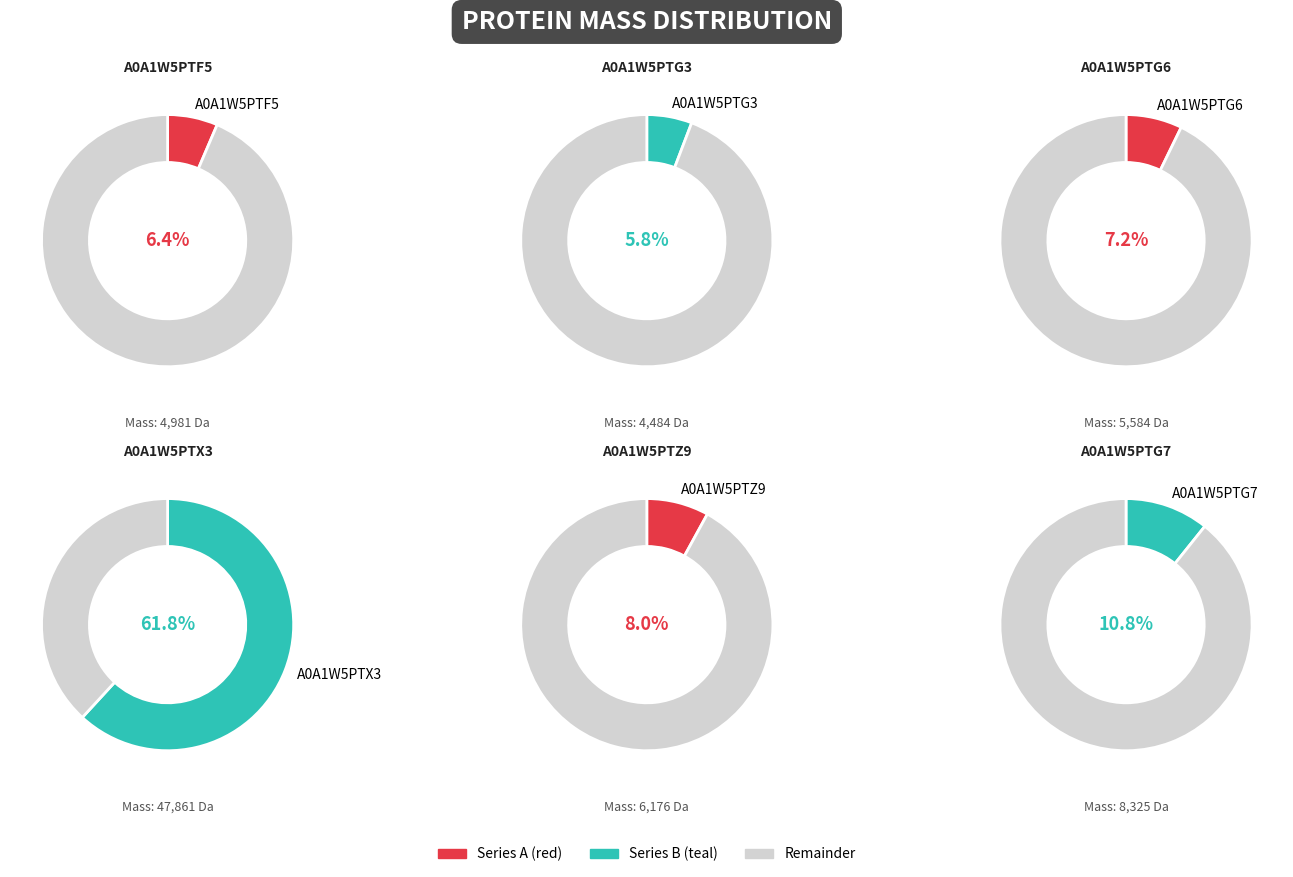

Does any single category account for the majority?

Yes